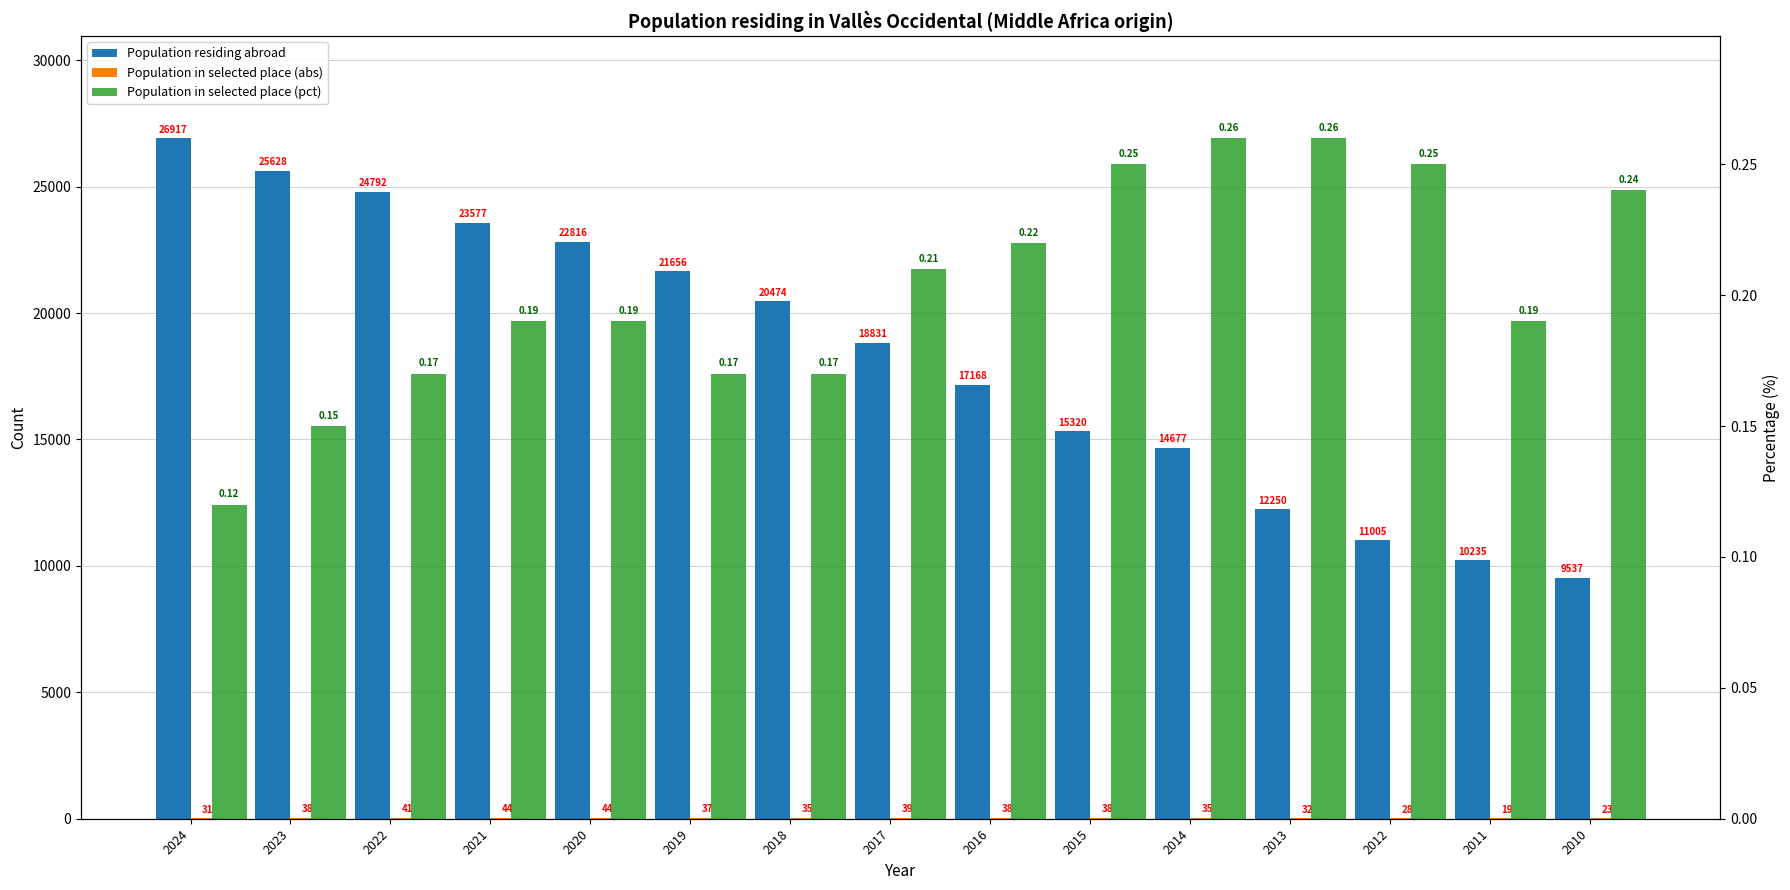

What is the sum of all Population residing abroad values?

274883.0